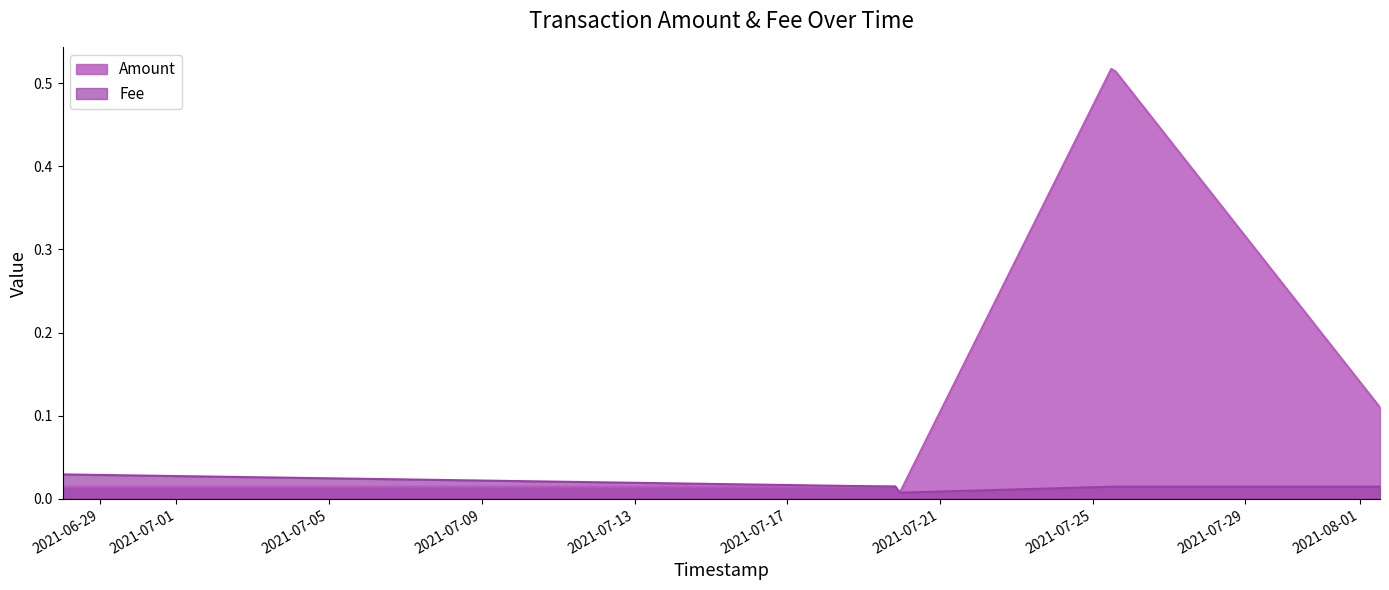

Reading left to right, transcribe all the data shown in this chart.

Amount: 2021-08-01 12:44:36=0.1	2021-07-25 12:20:04=0.5	2021-07-19 20:52:18=0.0	2021-07-19 20:28:24=0.0	2021-06-28 00:26:09=0.0
Fee: 2021-08-01 12:44:36=0.0	2021-07-25 12:20:04=0.0	2021-07-19 20:52:18=0.0	2021-07-19 20:28:24=0.0	2021-06-28 00:26:09=0.0